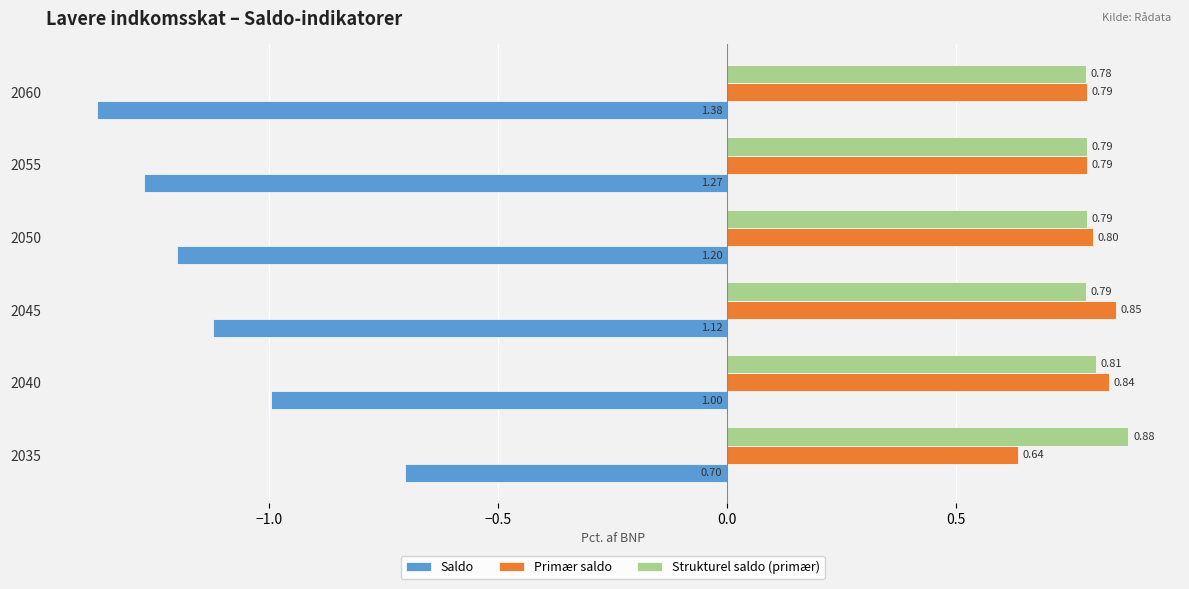

Which label corresponds to the largest value in the chart?

2035